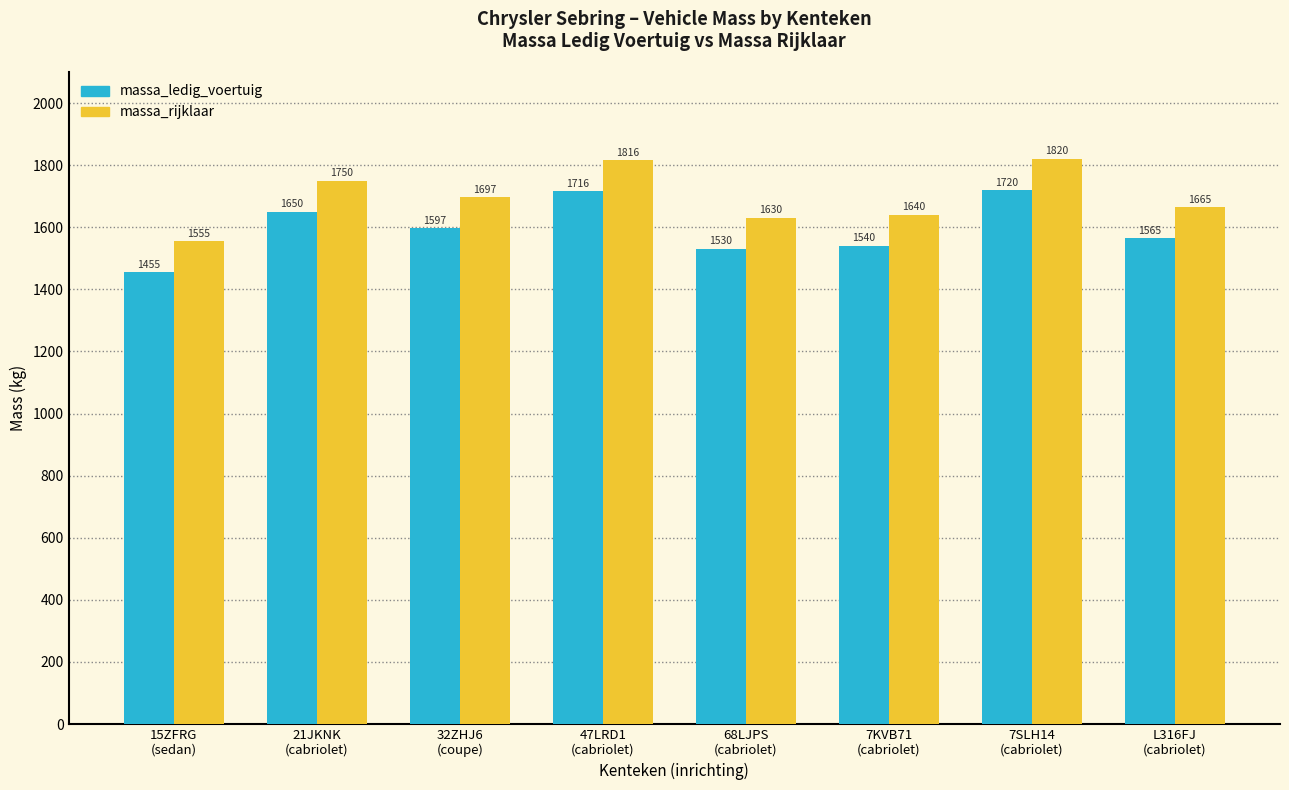

What is the lowest value of the massa_rijklaar series?

1555